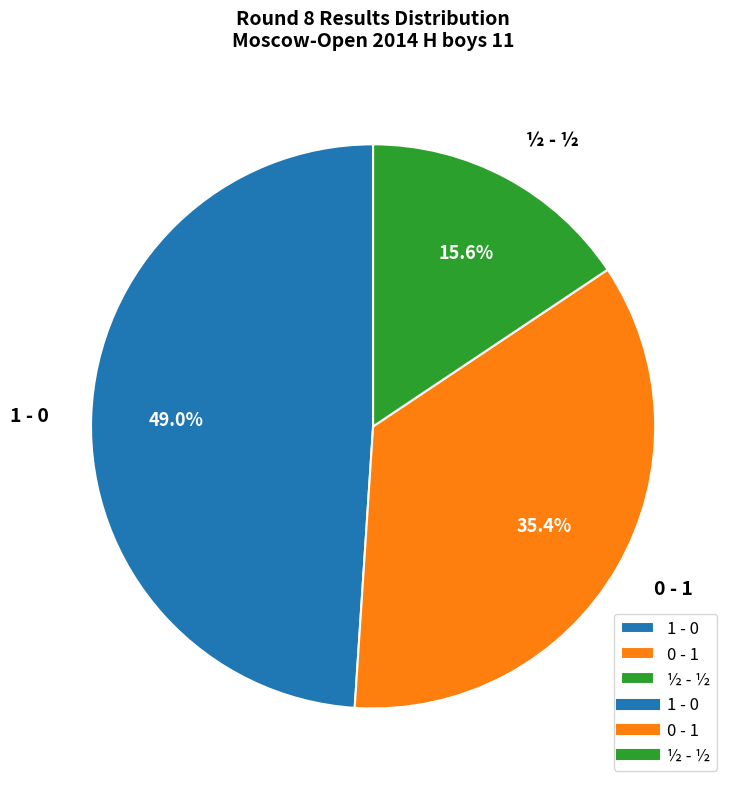

To the nearest percent, what is the difference between the ½ - ½ and 0 - 1 slice percentages?

20%